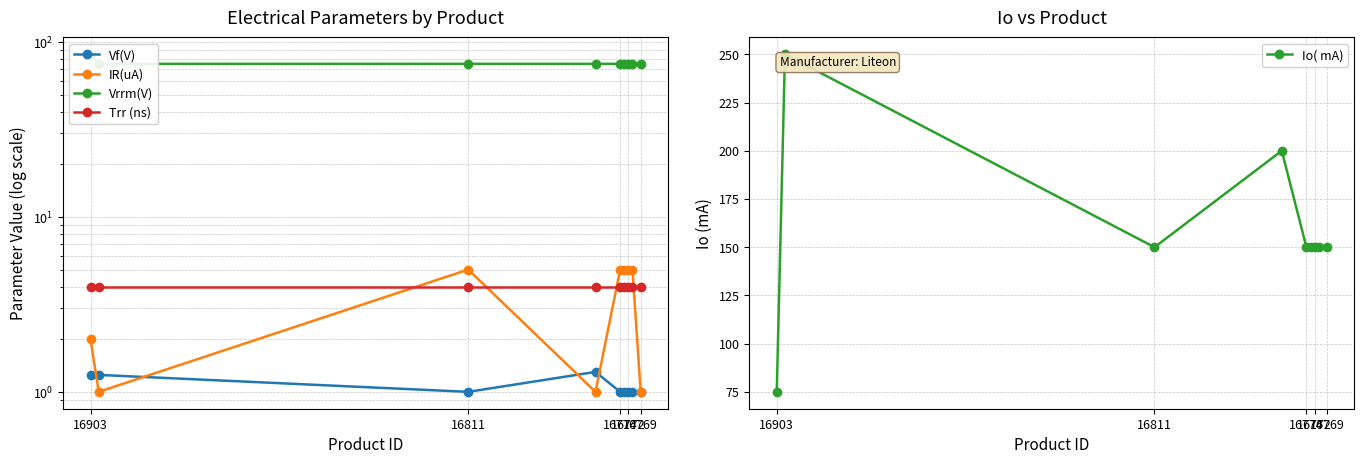

Reading right to left, transcribe all the data shown in this chart.

Vf(V): 1.0	1.0	1.0	1.0	1.0	1.3	1.0	1.2	1.2
IR(uA): 1.0	5.0	5.0	5.0	5.0	1.0	5.0	1.0	2.0
Vrrm(V): 75.0	75.0	75.0	75.0	75.0	75.0	75.0	75.0	85.0
Trr (ns): 4.0	4.0	4.0	4.0	4.0	4.0	4.0	4.0	4.0
Io( mA): 150.0	150.0	150.0	150.0	150.0	200.0	150.0	250.0	75.0